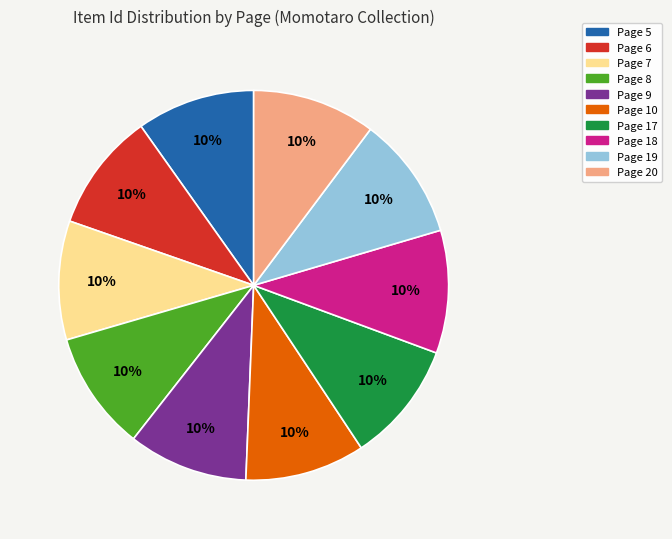

To the nearest percent, what is the combined percentage of Page 20 and Page 10?

20%